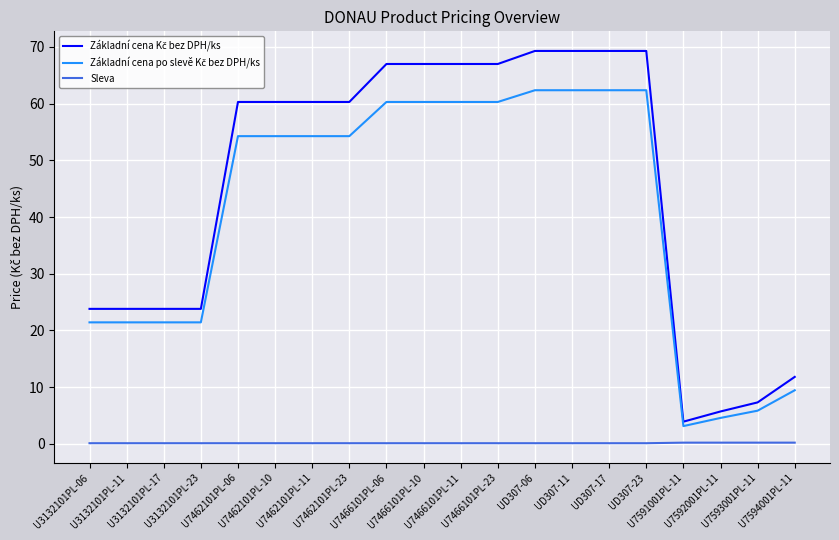

What is the difference between the highest and lowest values at U7462101PL-06?

60.2